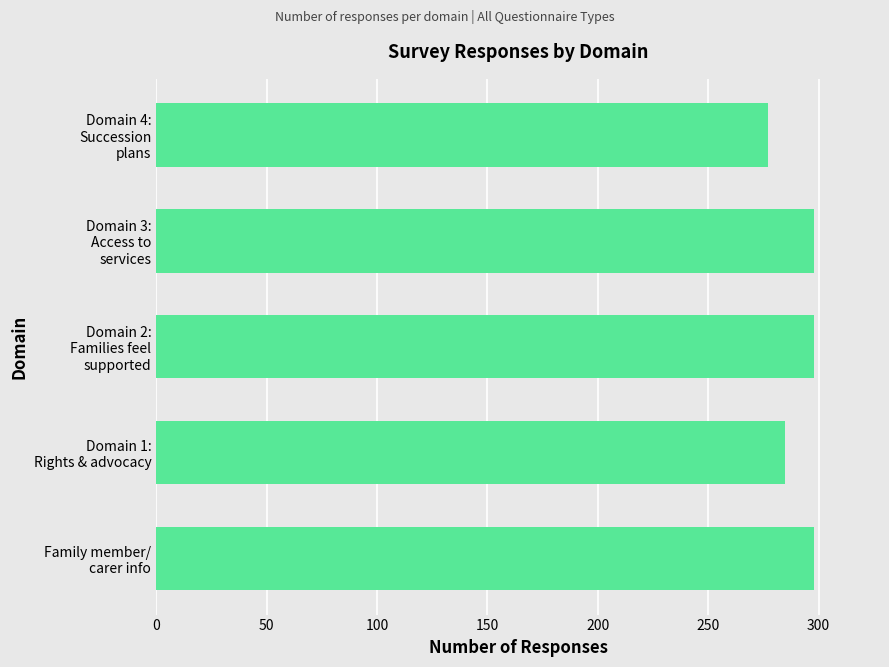

What is the minimum value shown in the chart?

277